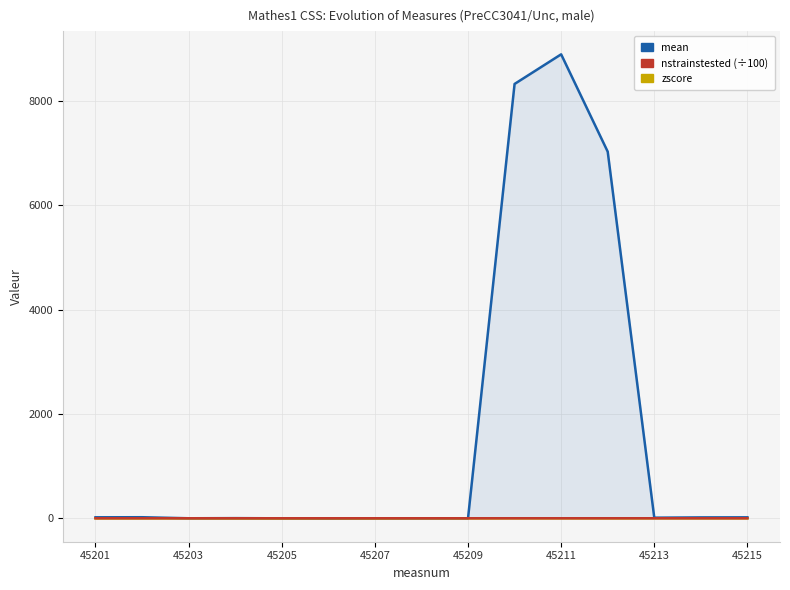

Where is the first local minimum for zscore?

45205